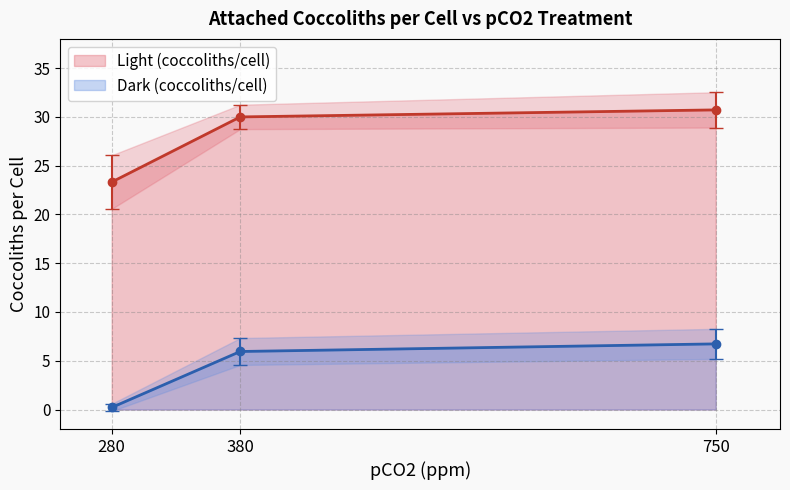

At 750, list the series in order from largest to smallest.

Light (coccoliths/cell), Dark (coccoliths/cell)